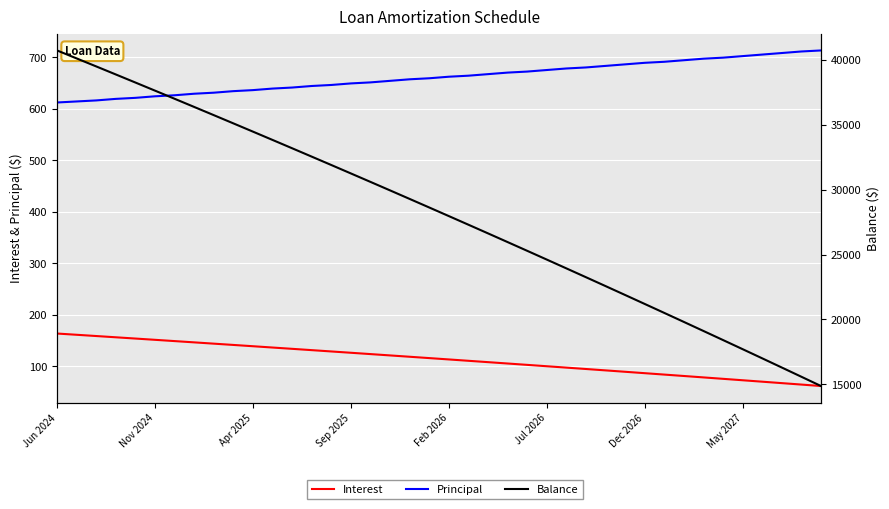

At which category is the sum across all series the highest?

Jun 2024